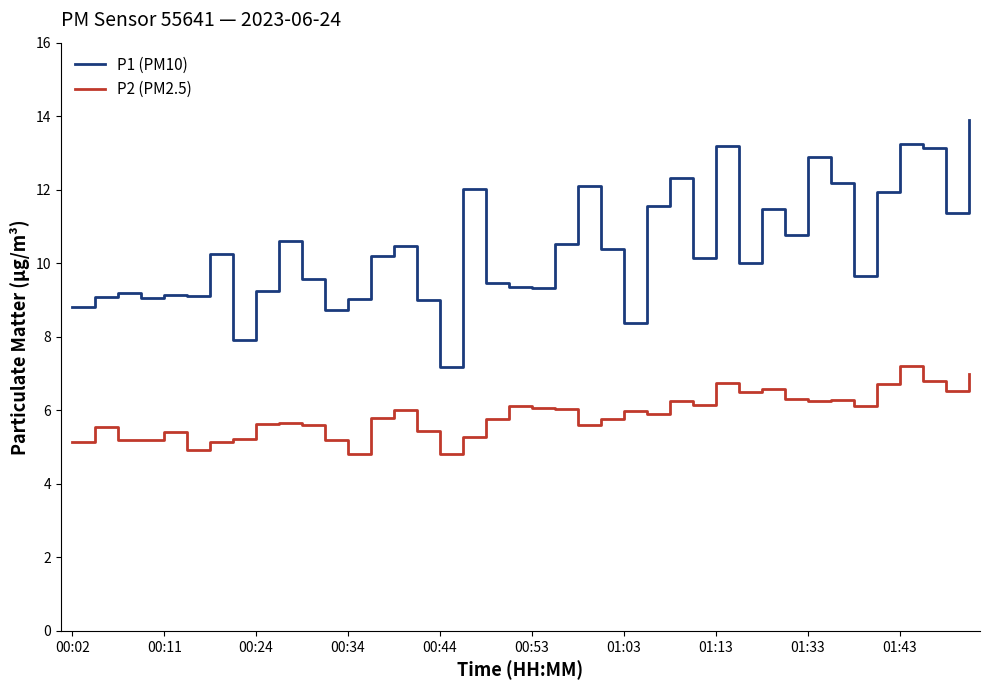

What is the difference between the maximum and minimum values in the P2 (PM2.5) series?

2.4